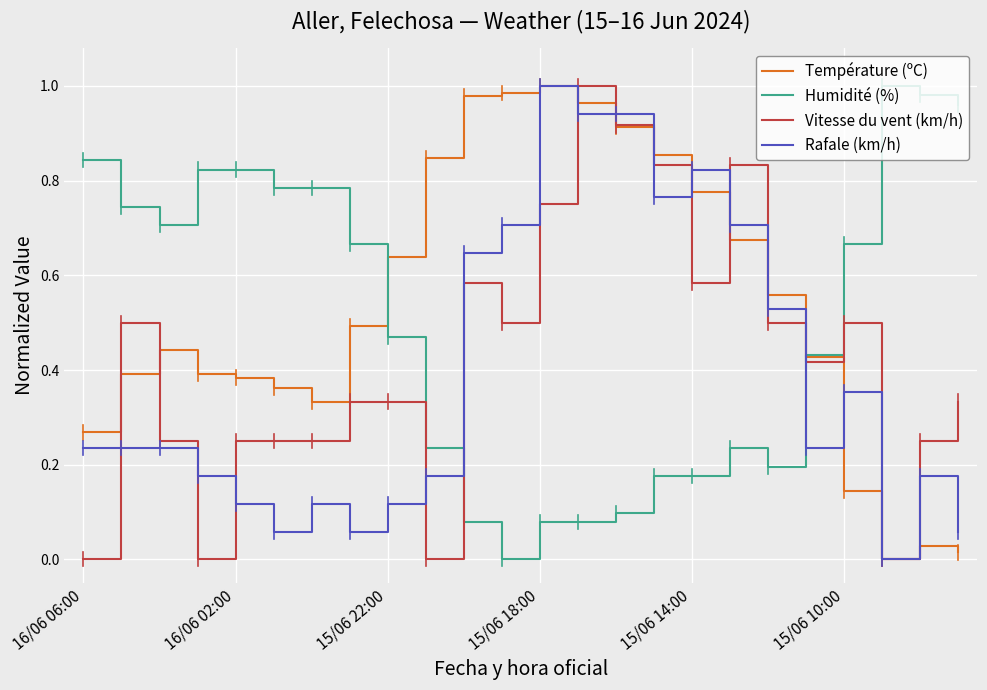

True or false: Humidité (%) and Rafale (km/h) cross at least once.

True